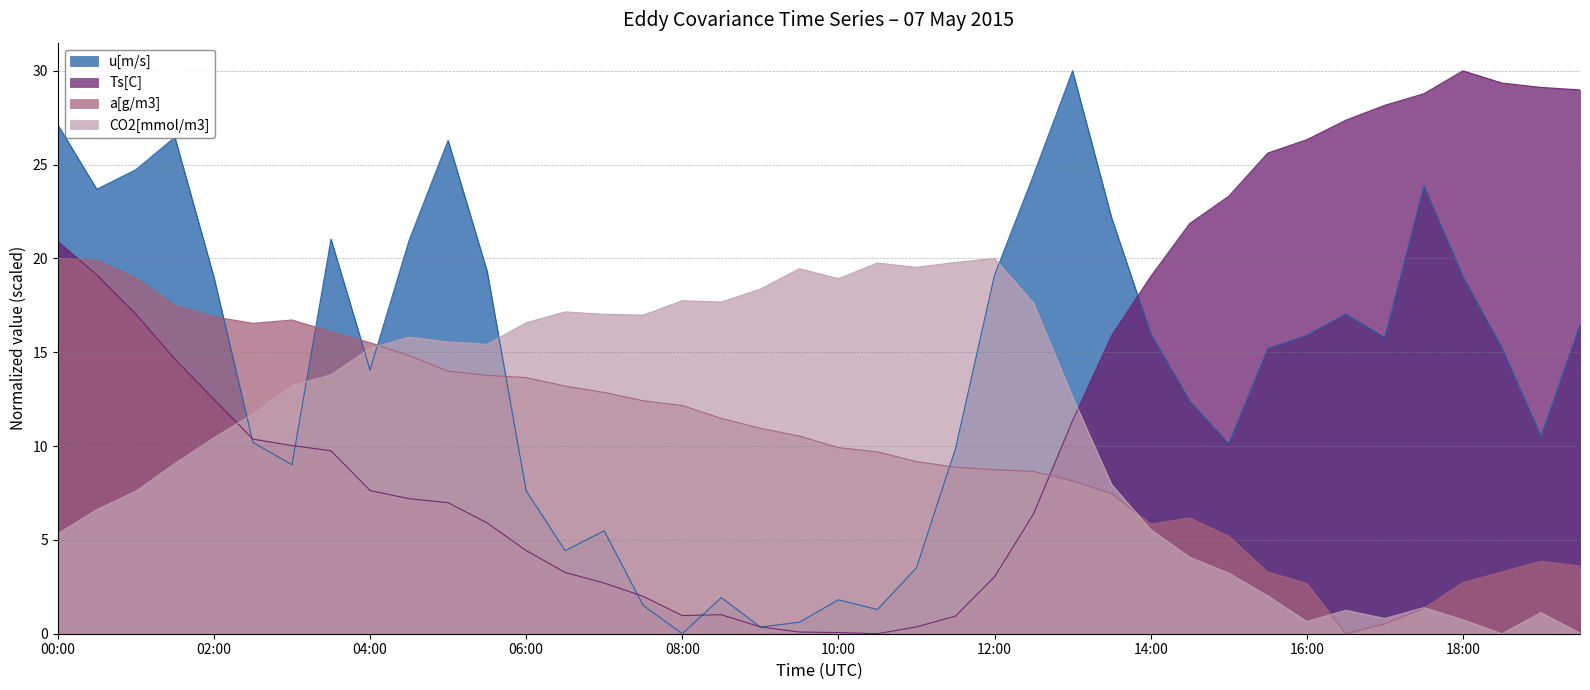

What is the label of the 4th point from the right?

18:00